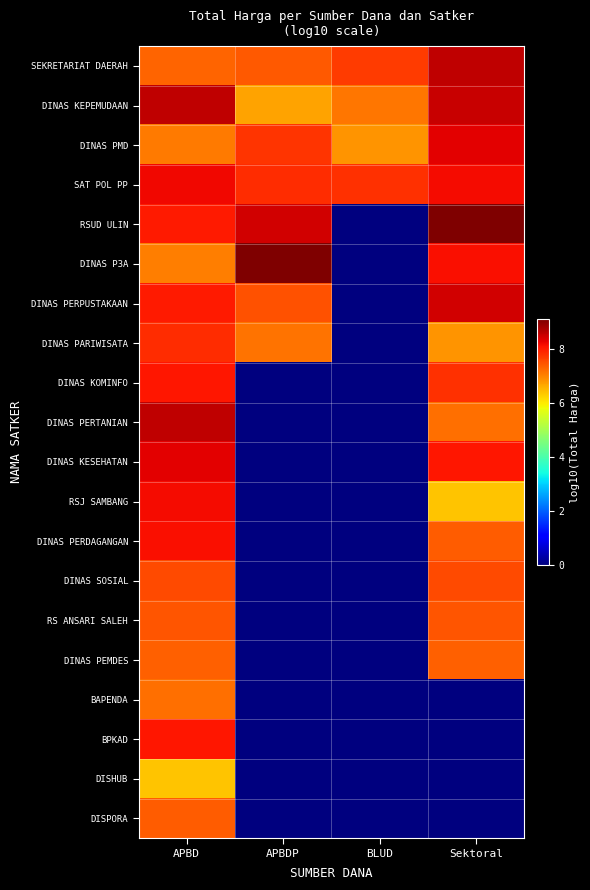

What is the difference between the highest and lowest values at APBD?

2.2